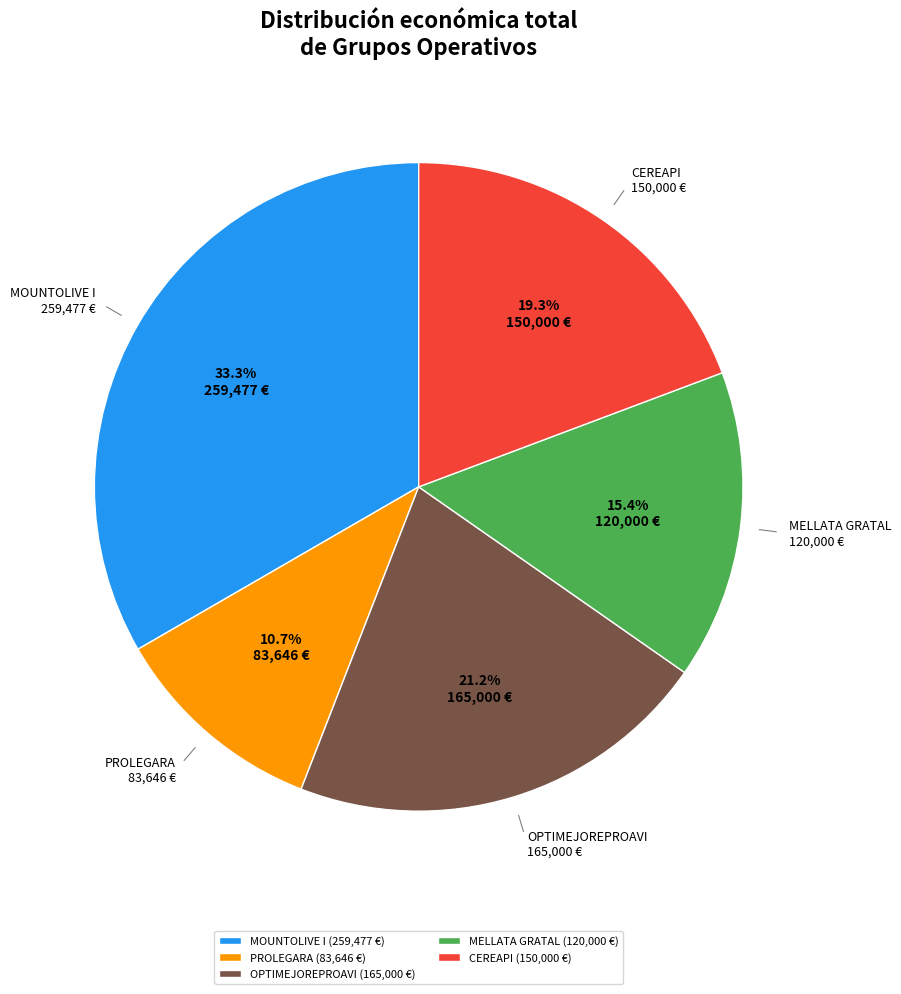

To the nearest percent, what is the difference between the largest and smallest slice percentages?

23%